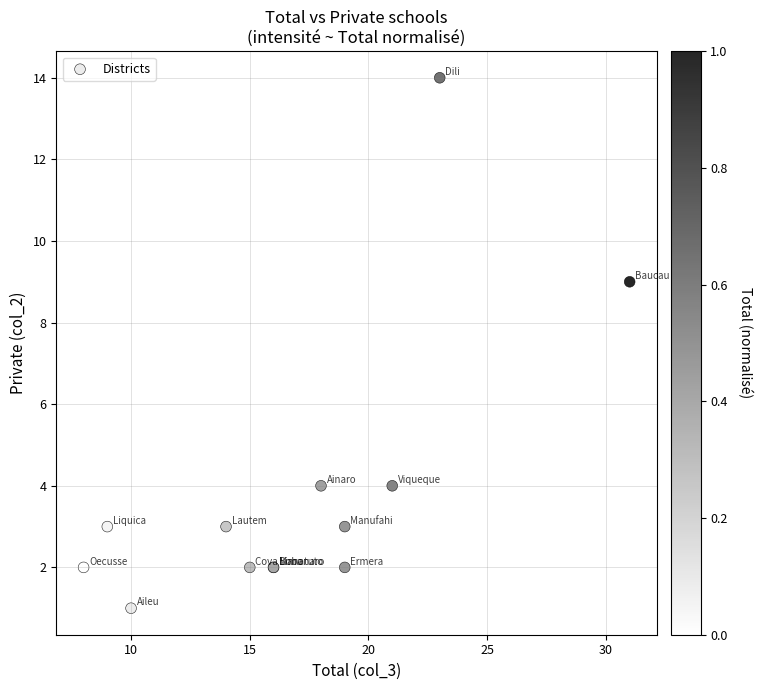

What Y value in the scatter plot is closest to 7?

9